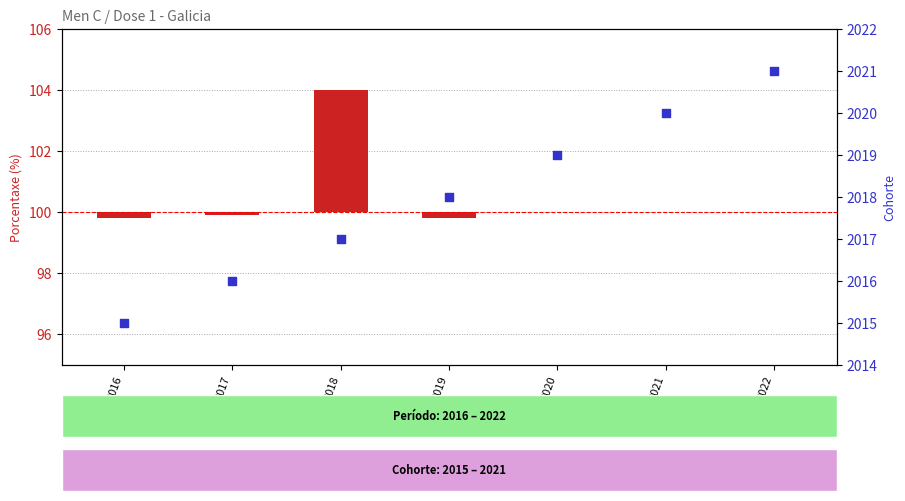

What are all the series names shown in the legend?

Porcentaxe (%), Cohorte